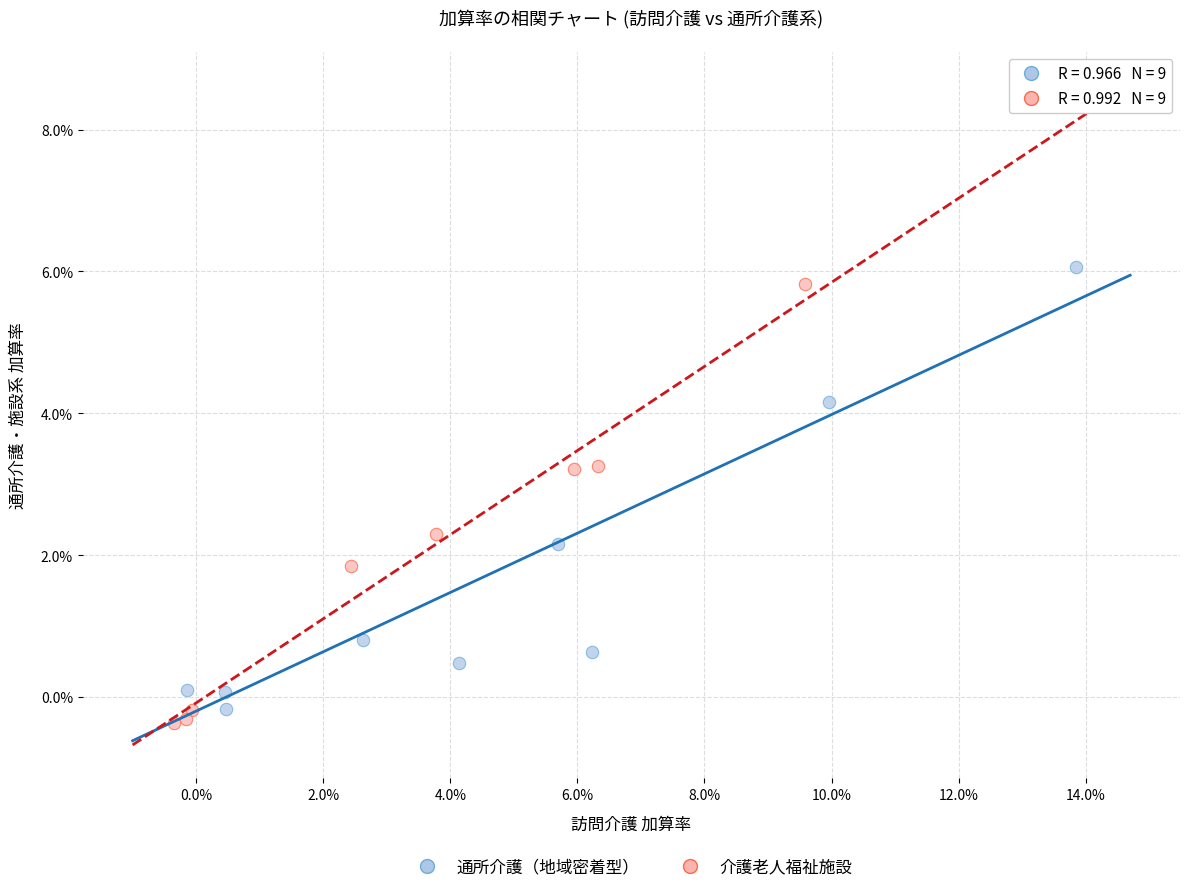

What are all the series names shown in the legend?

通所介護（地域密着型）, 介護老人福祉施設